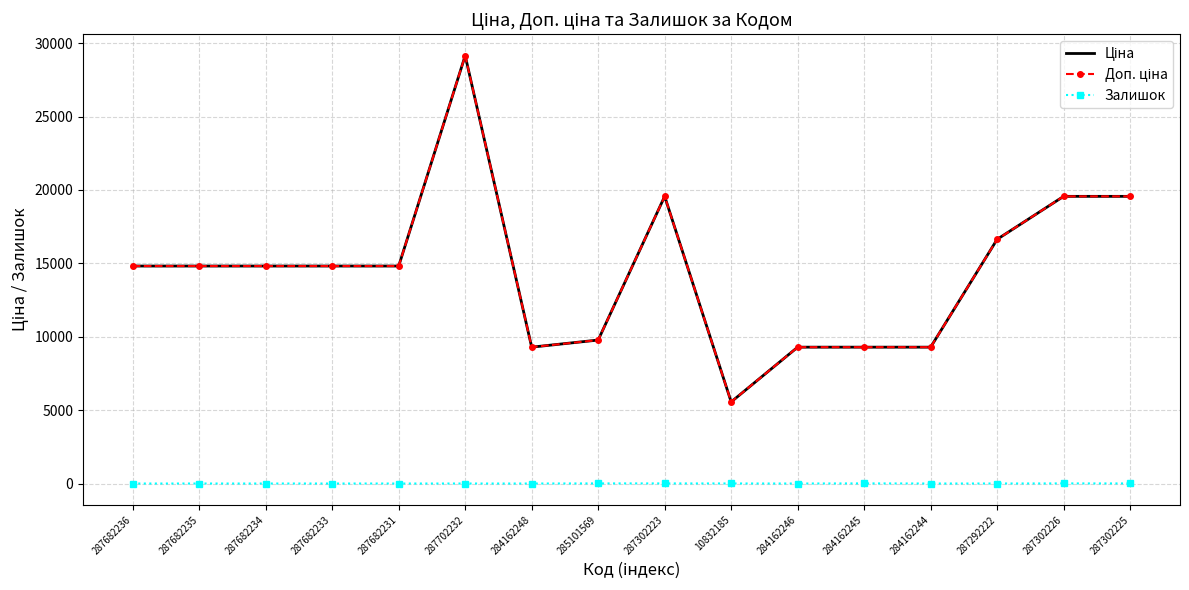

Reading left to right, list all the values displayed in this chart.

Ціна: 14817.6	14817.6	14817.6	14817.6	14817.6	29152.3	9290.5	9775.5	19564.9	5560.3	9290.5	9290.5	9290.5	16636.8	19564.9	19564.9
Доп. ціна: 14817.6	14817.6	14817.6	14817.6	14817.6	29152.3	9290.5	9775.5	19564.9	5560.3	9290.5	9290.5	9290.5	16636.8	19564.9	19564.9
Залишок: 0.0	0.0	0.0	0.0	0.0	0.0	0.0	7.0	7.0	3.0	0.0	8.0	0.0	1.0	7.0	5.0